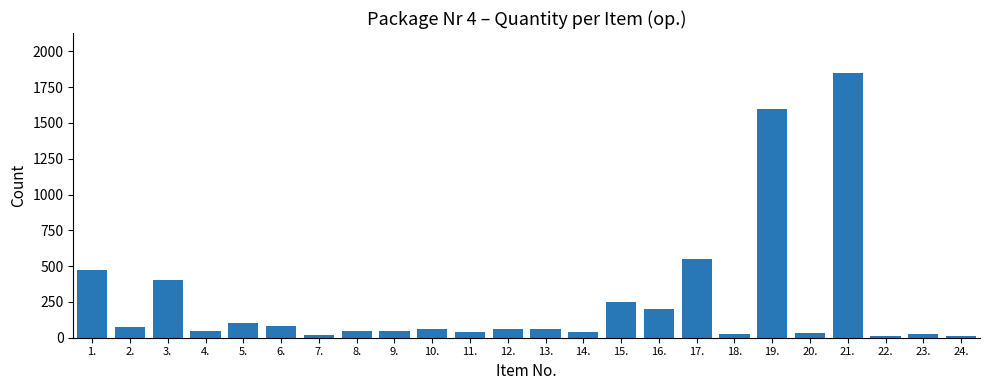

How many bars are there in total?

24